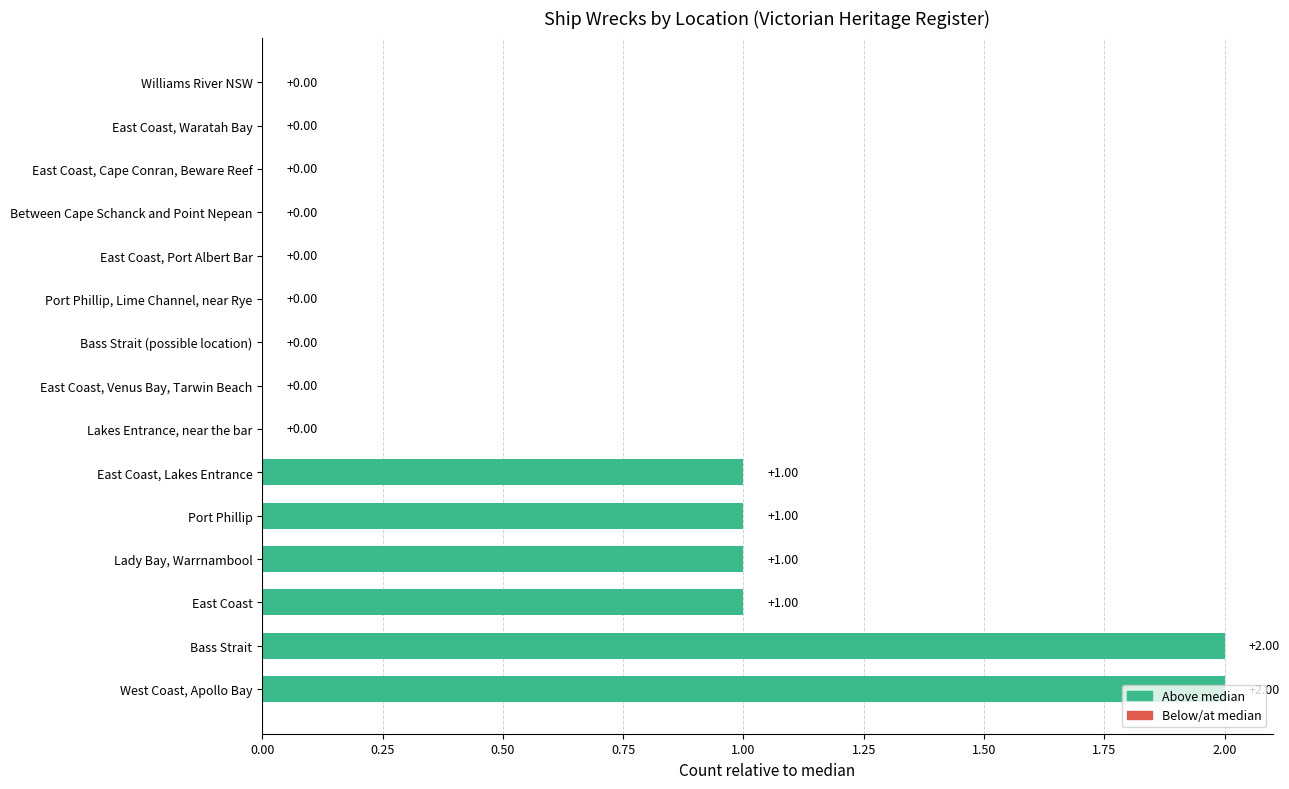

What is the sum of all values?

8